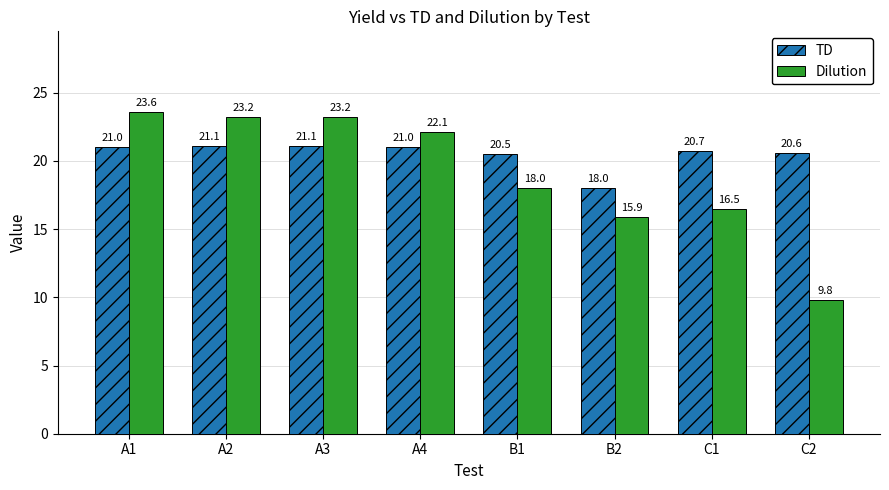

Is it true that Dilution equals 9.8 at C2?

True